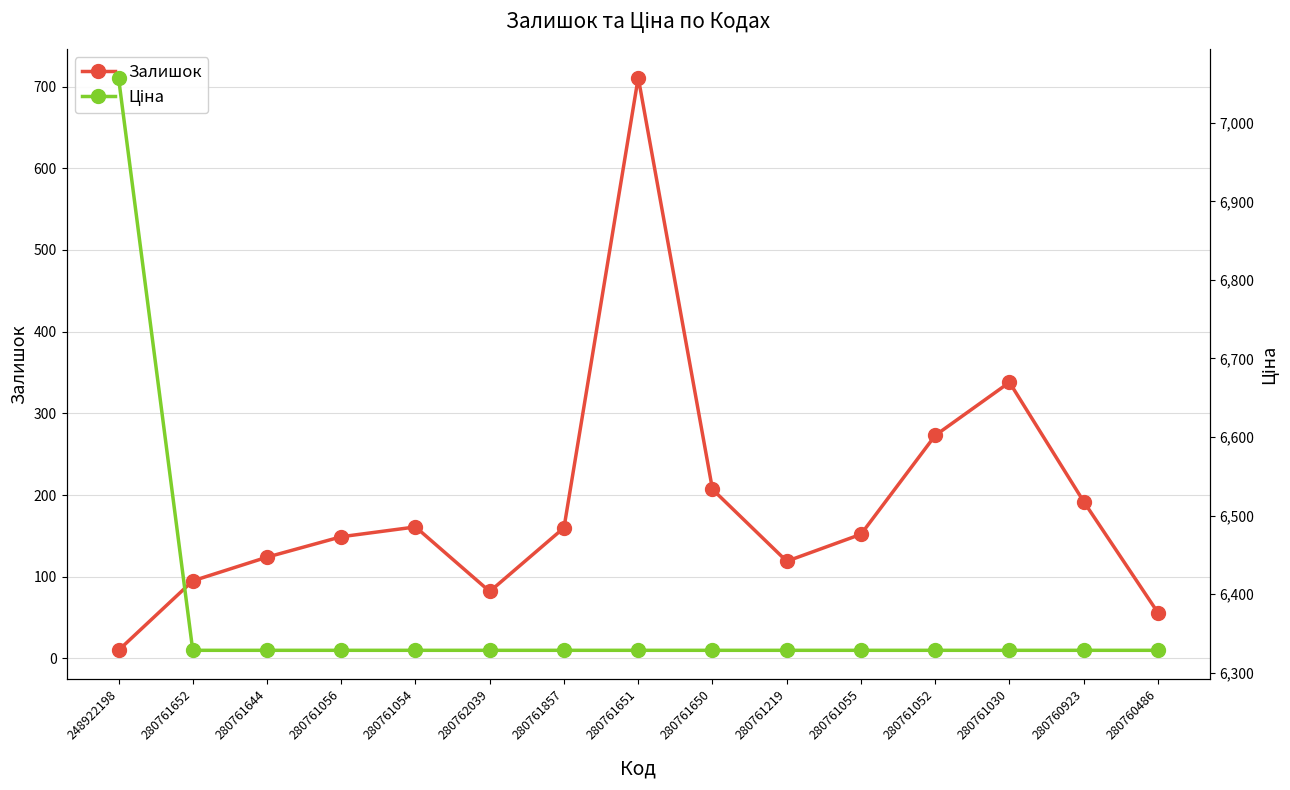

Which category has the lowest value in the Залишок series?

248922198